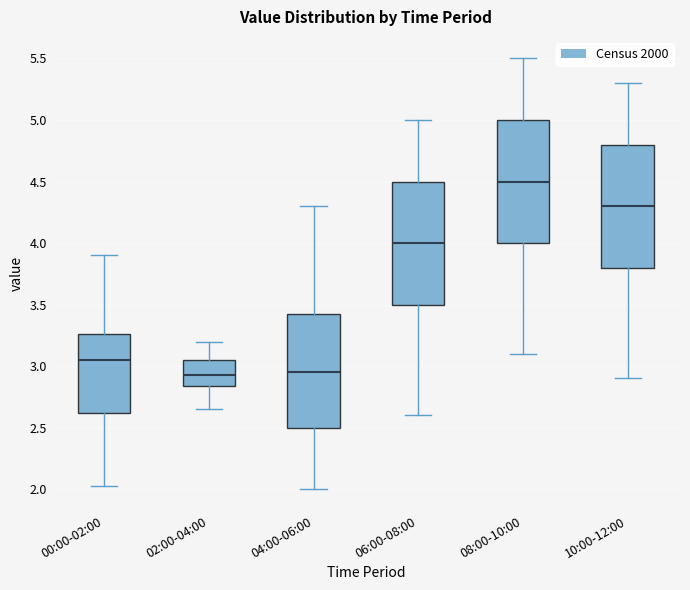

Where is the upper edge of the box for 08:00-10:00 on the y-axis? The values are not printed on the chart, so give them approximately, as read against the axis.

5.00